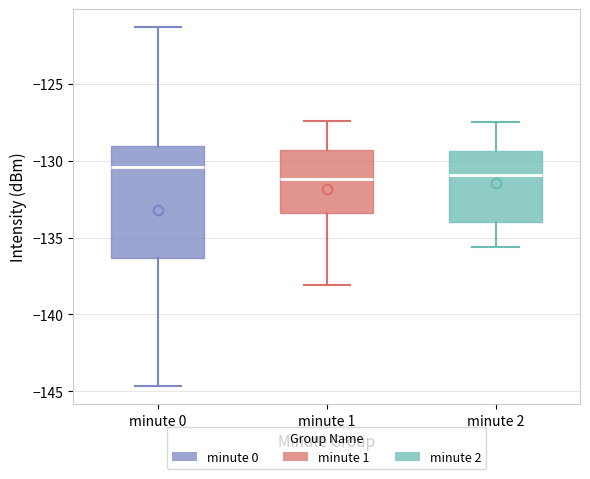

Reading left to right, read every box against the y-axis: the position of its median line, the range the box covers, and the ends of its whiskers. The values are not printed on the chart, so give them approximately, as read against the axis.

minute 0: median -130.5, box -136.5 to -129.0, whiskers -144.5 to -121.5
minute 1: median -131.0, box -133.5 to -129.5, whiskers -138.0 to -127.5
minute 2: median -131.0, box -134.0 to -129.5, whiskers -135.5 to -127.5